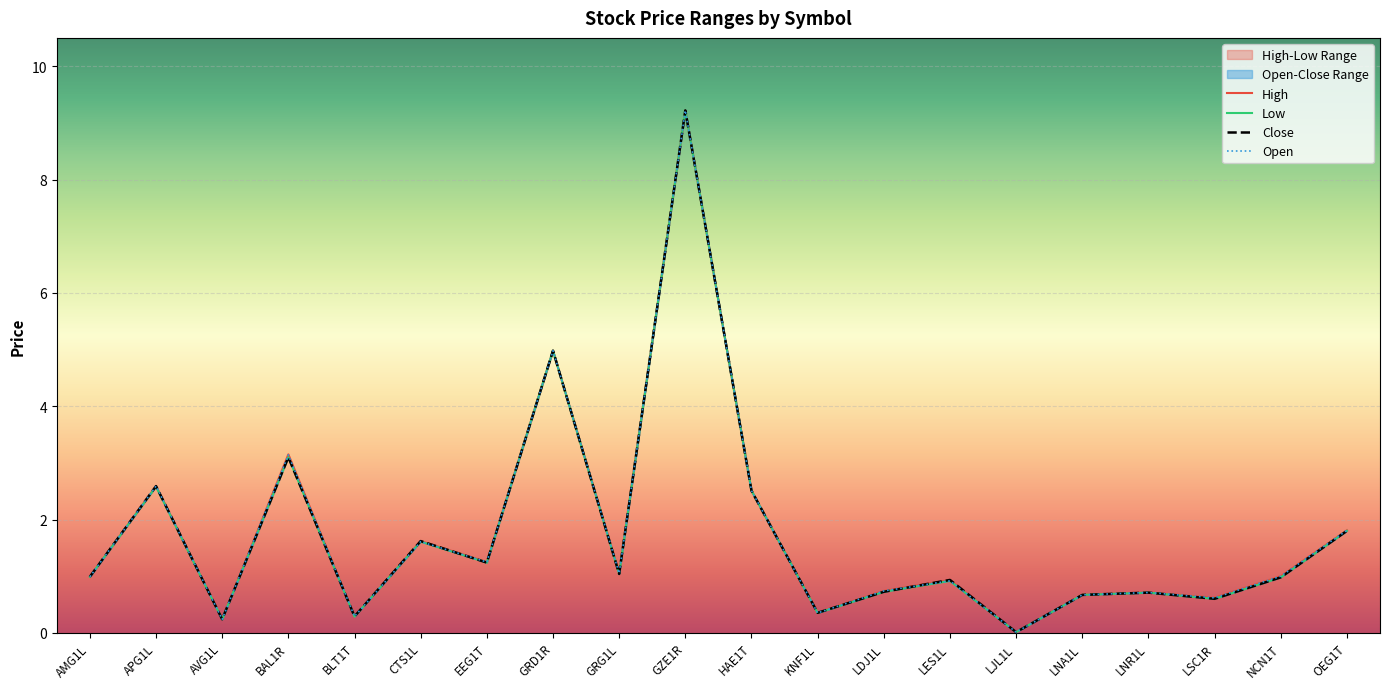

Reading left to right, extract all data points from this chart.

High: 1.0	2.6	0.2	3.1	0.3	1.6	1.2	5.0	1.1	9.2	2.5	0.4	0.7	0.9	0.0	0.7	0.7	0.6	1.0	1.8
Low: 1.0	2.6	0.2	3.1	0.3	1.6	1.2	5.0	1.0	9.2	2.5	0.4	0.7	0.9	0.0	0.7	0.7	0.6	1.0	1.8
Close: 1.0	2.6	0.2	3.1	0.3	1.6	1.2	5.0	1.0	9.2	2.5	0.4	0.7	0.9	0.0	0.7	0.7	0.6	1.0	1.8
Open: 1.0	2.6	0.2	3.1	0.3	1.6	1.2	5.0	1.1	9.2	2.5	0.4	0.7	0.9	0.0	0.7	0.7	0.6	1.0	1.8